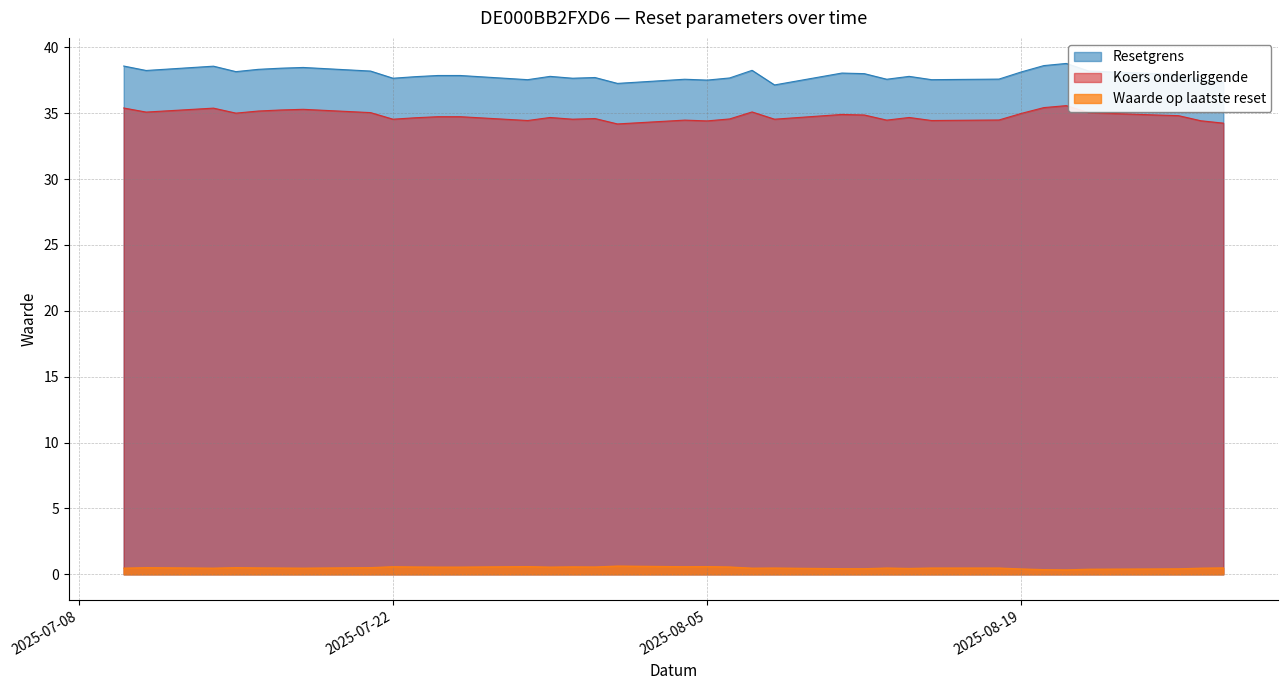

Where is Resetgrens nearest to the value 37?

2025-08-08